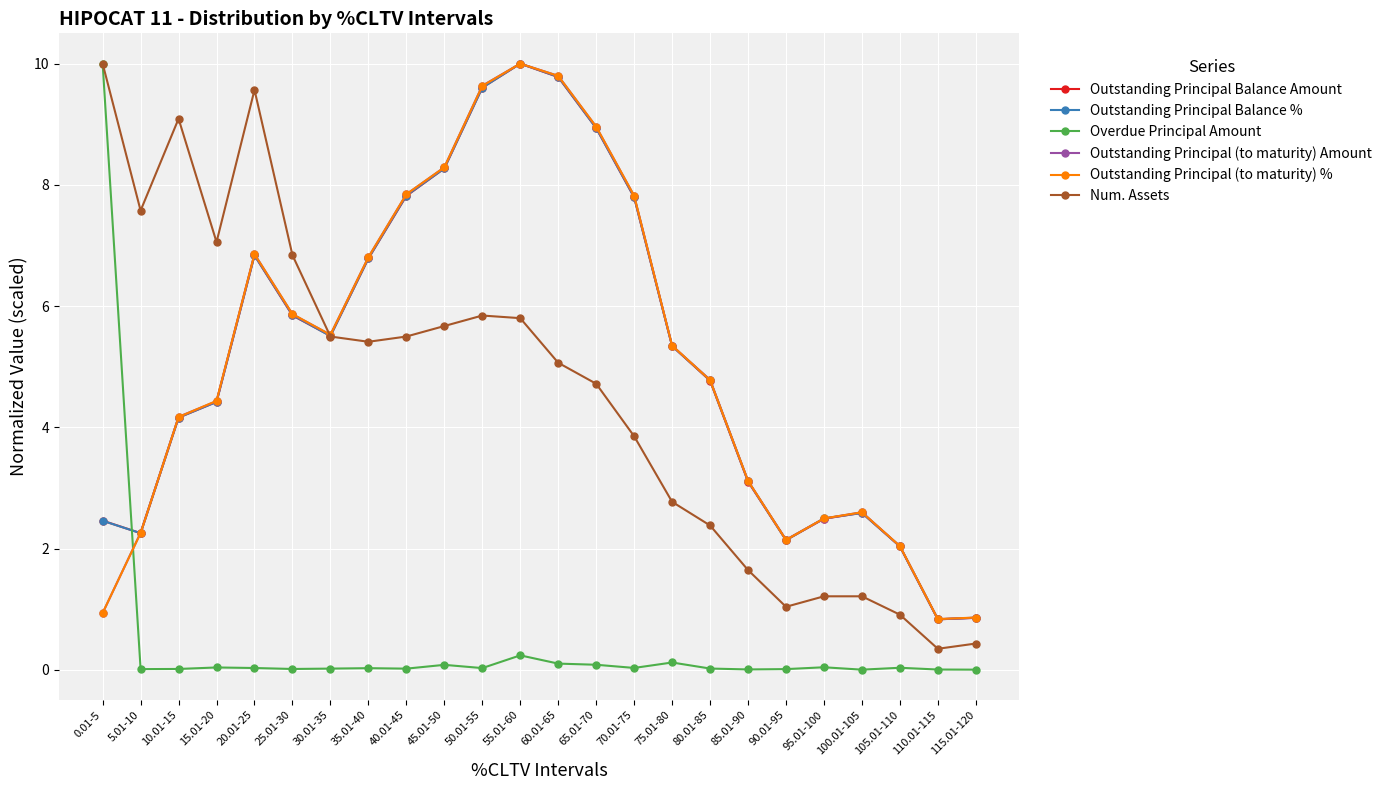

What is the label of the 12th point from the left?

55.01-60